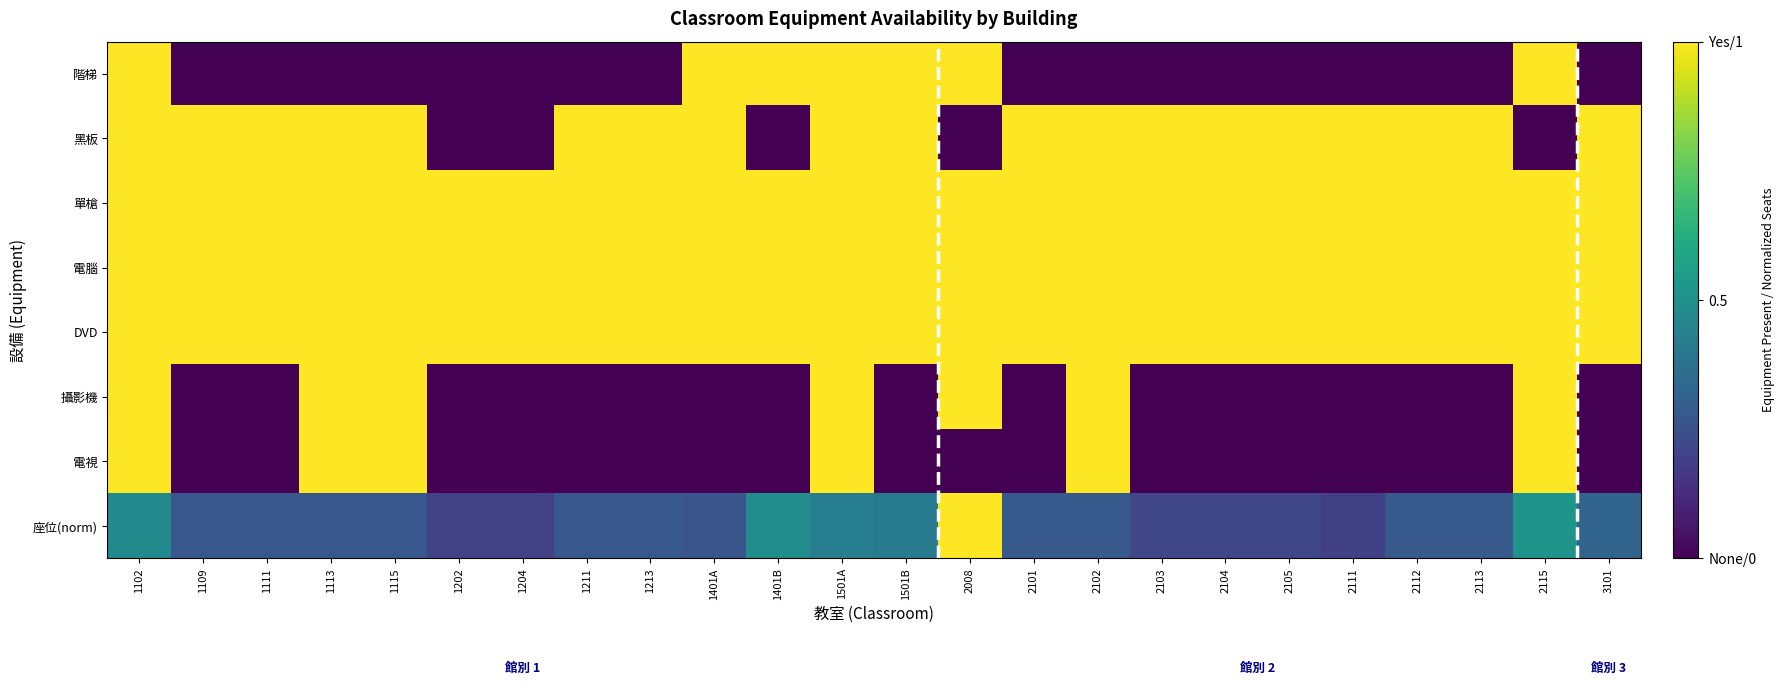

At how many categories does at least one series exceed 0?

24